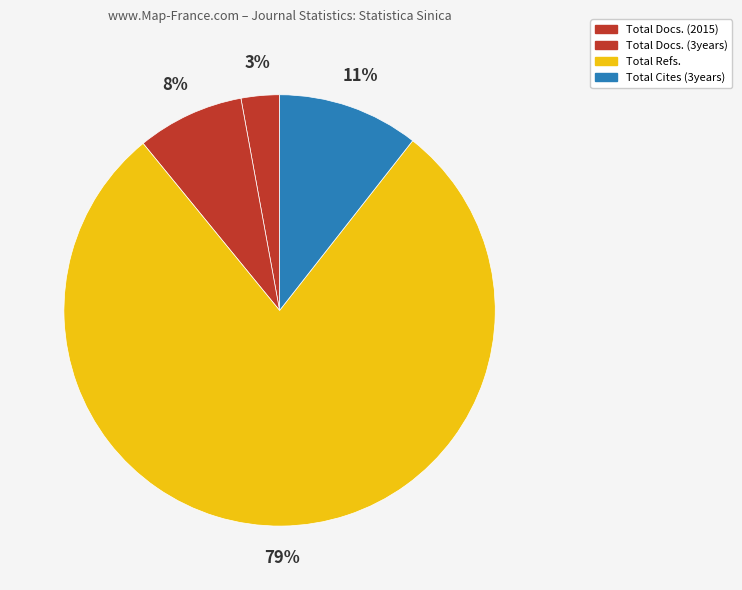

What percentage is the Total Docs. (3years) slice, to the nearest percent?

8%